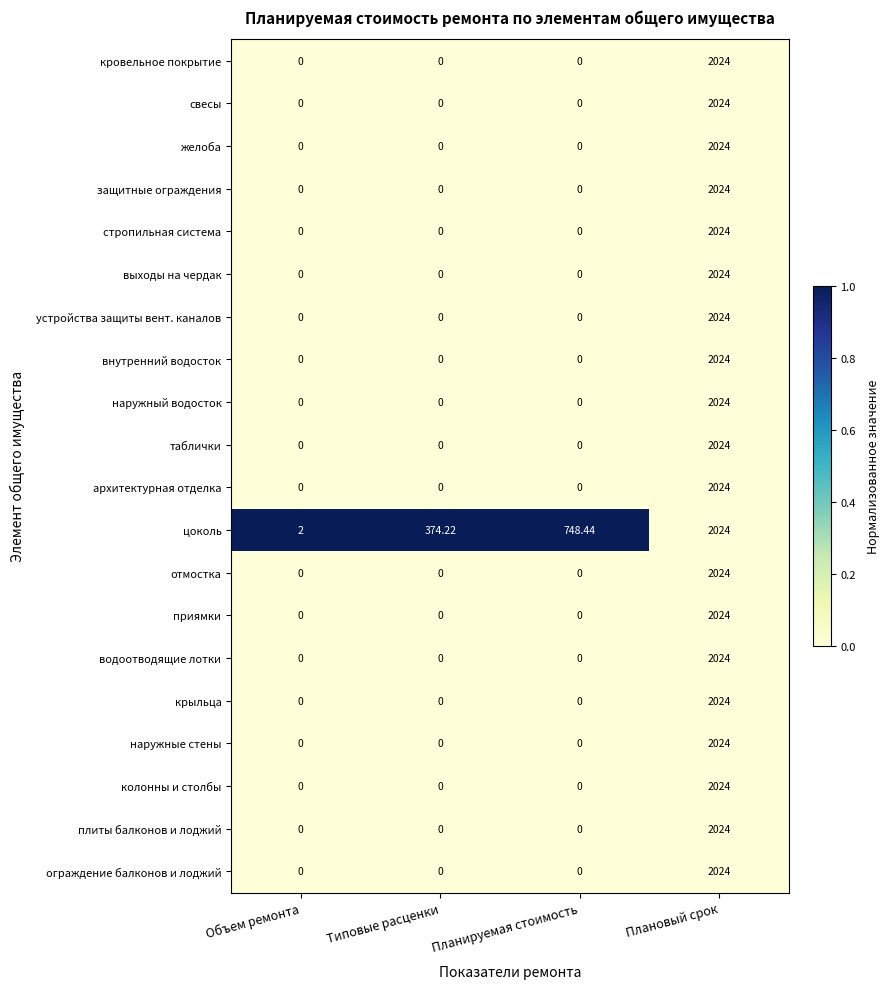

Which series changed the most between Объем ремонта and Планируемая стоимость?

цоколь